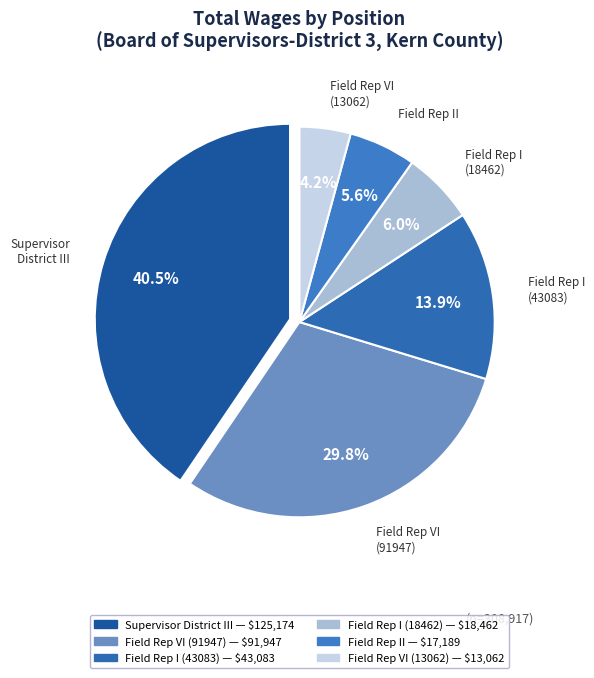

Approximately how many times larger is the value at Field Rep VI (13062) compared to Field Rep II?

0.8